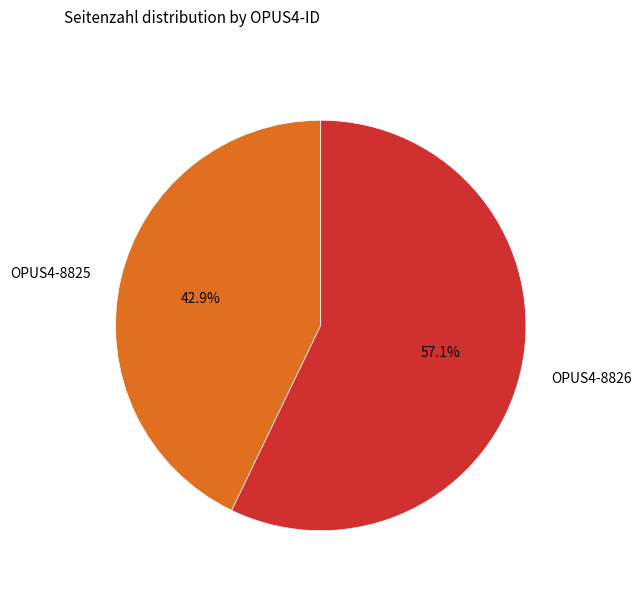

To the nearest percent, what is the difference between the largest and smallest slice percentages?

14%